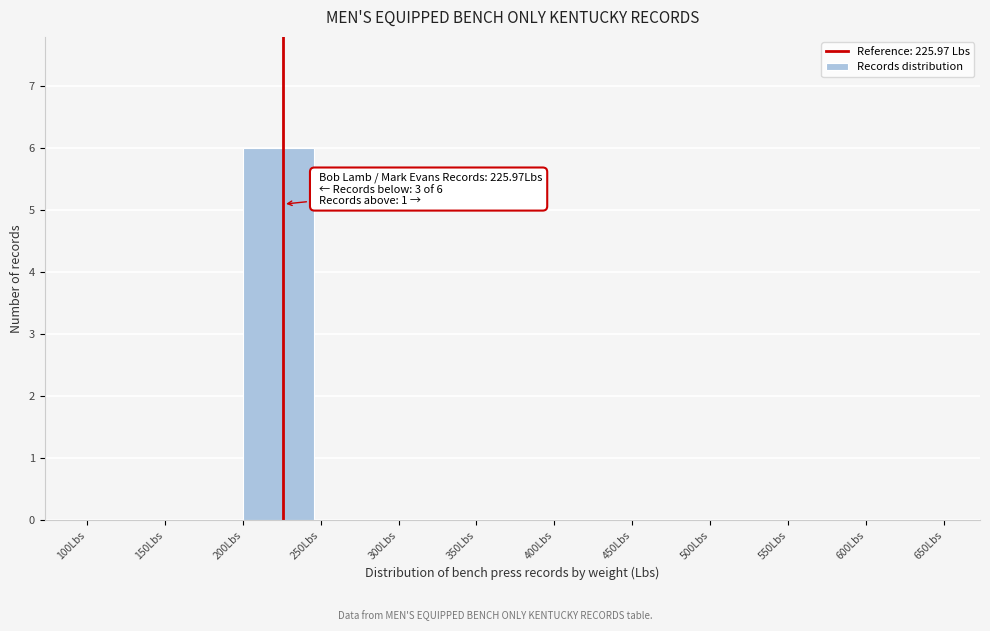

Which range on the x-axis has the tallest bar?

200 to 250